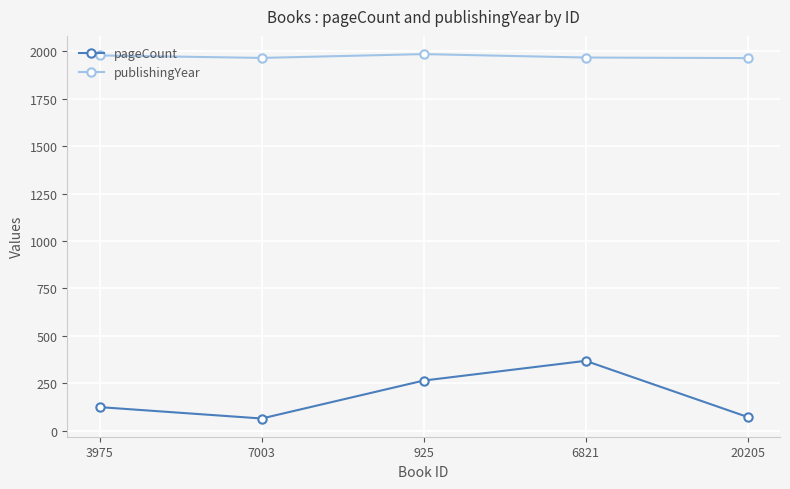

True or false: pageCount and publishingYear cross at least once.

False